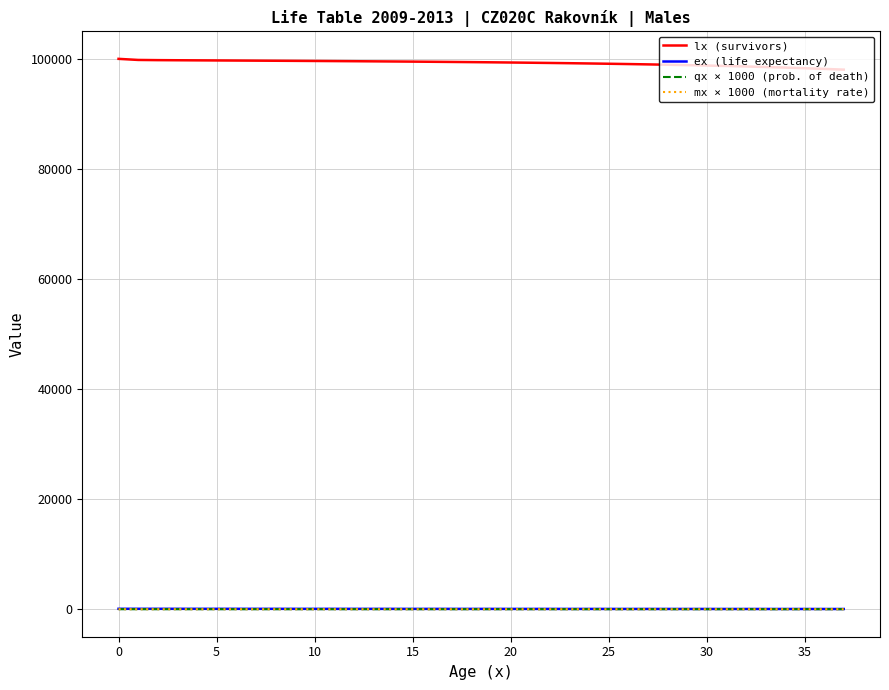

True or false: ex (life expectancy) and mx × 1000 (mortality rate) intersect in this chart.

False